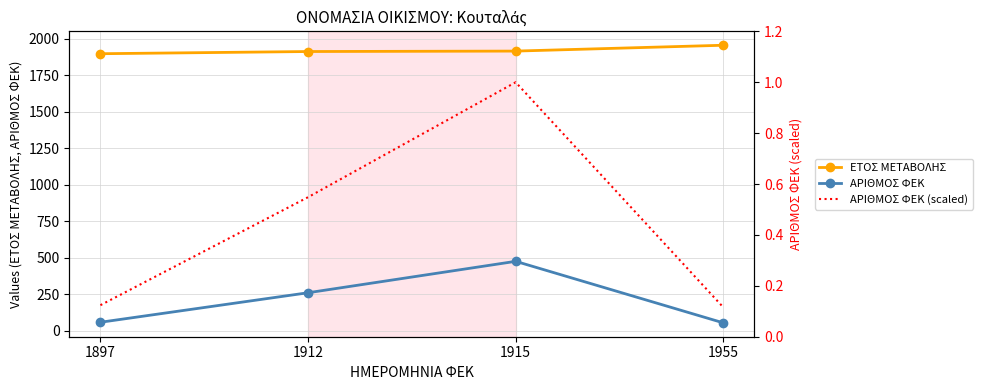

What is the average value of the ΕΤΟΣ ΜΕΤΑΒΟΛΗΣ series?

1919.8